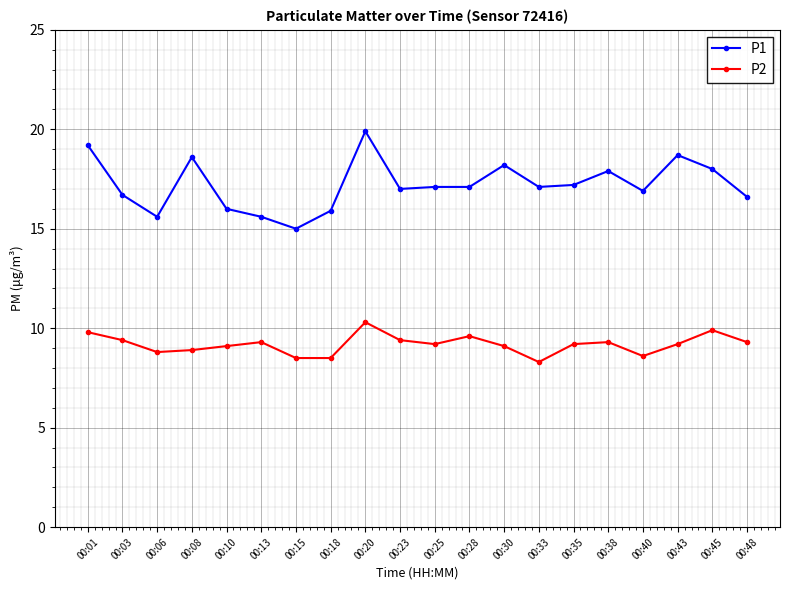

What is the difference between the highest and lowest values at 00:28?

7.5